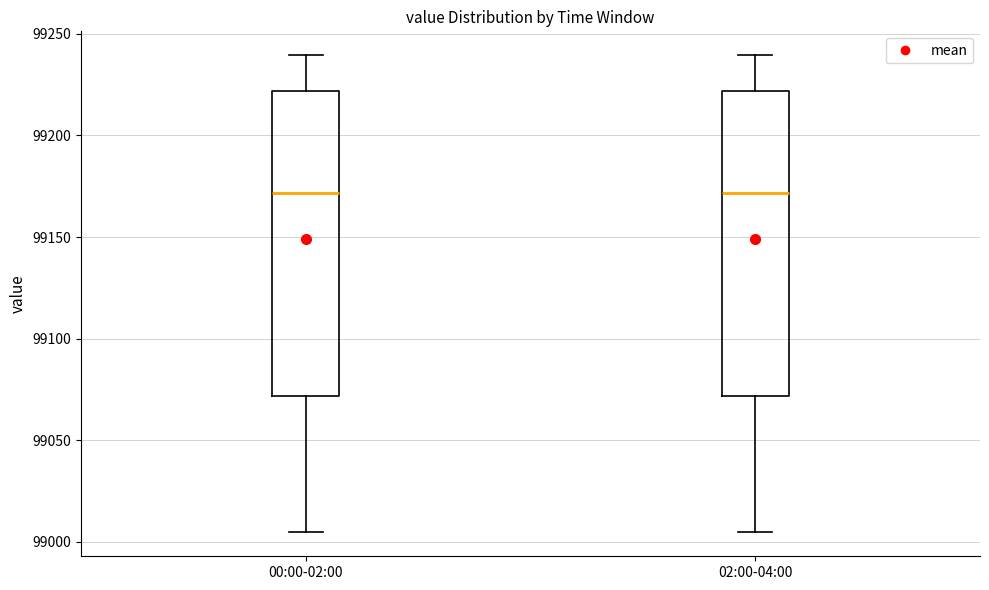

Where is the lower edge of the box for 02:00-04:00 on the y-axis? The values are not printed on the chart, so give them approximately, as read against the axis.

99070